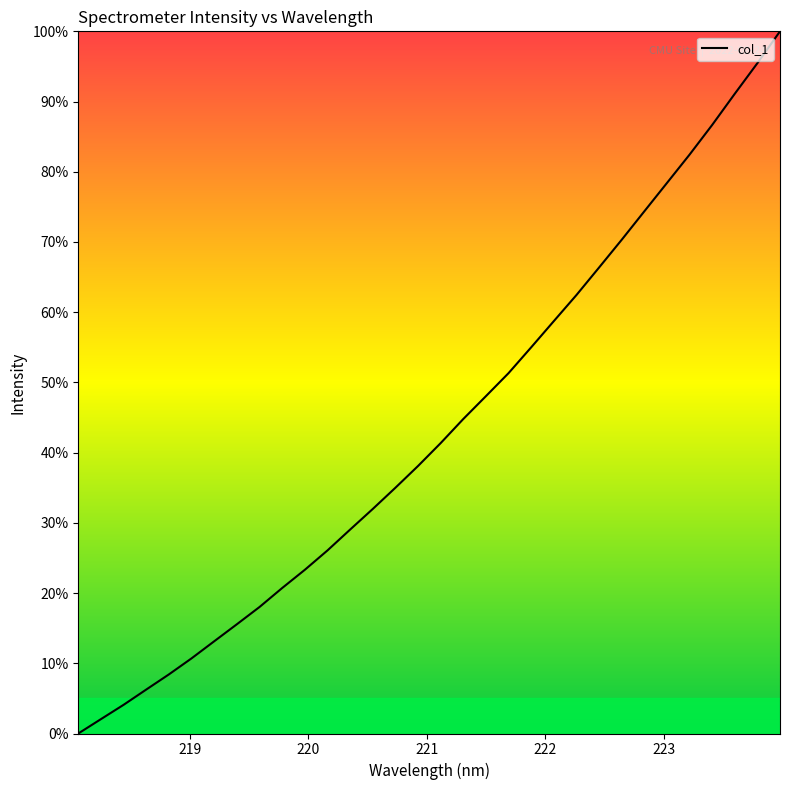

What is the greatest value displayed?

100.0